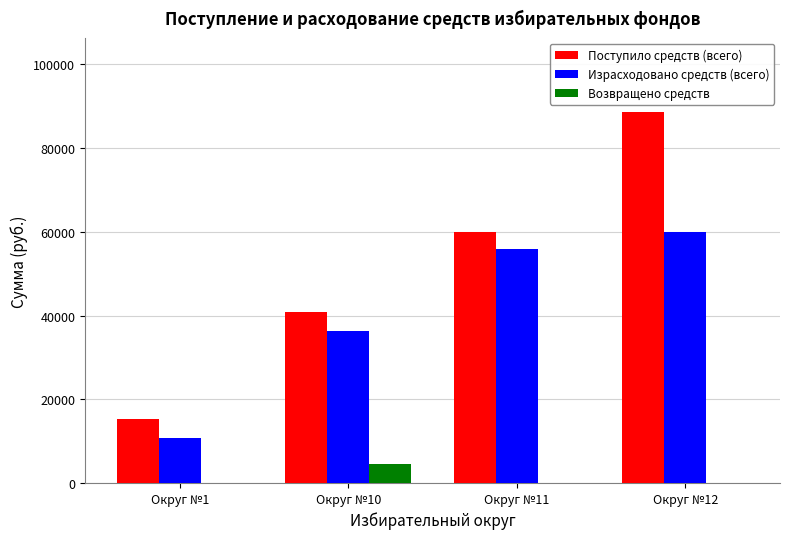

Where is Поступило средств (всего) nearest to the value 51935?

Округ №11